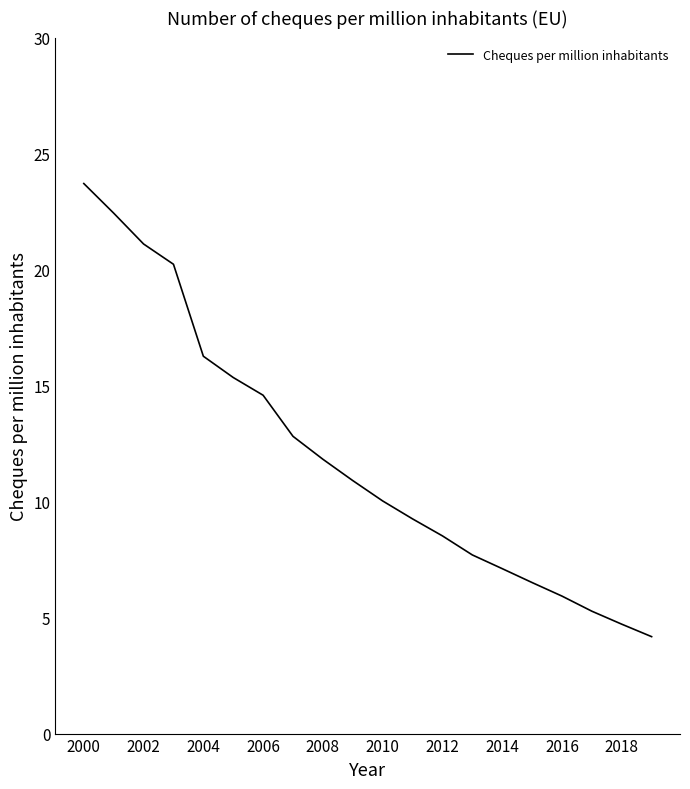

What is the greatest value displayed?

23.7